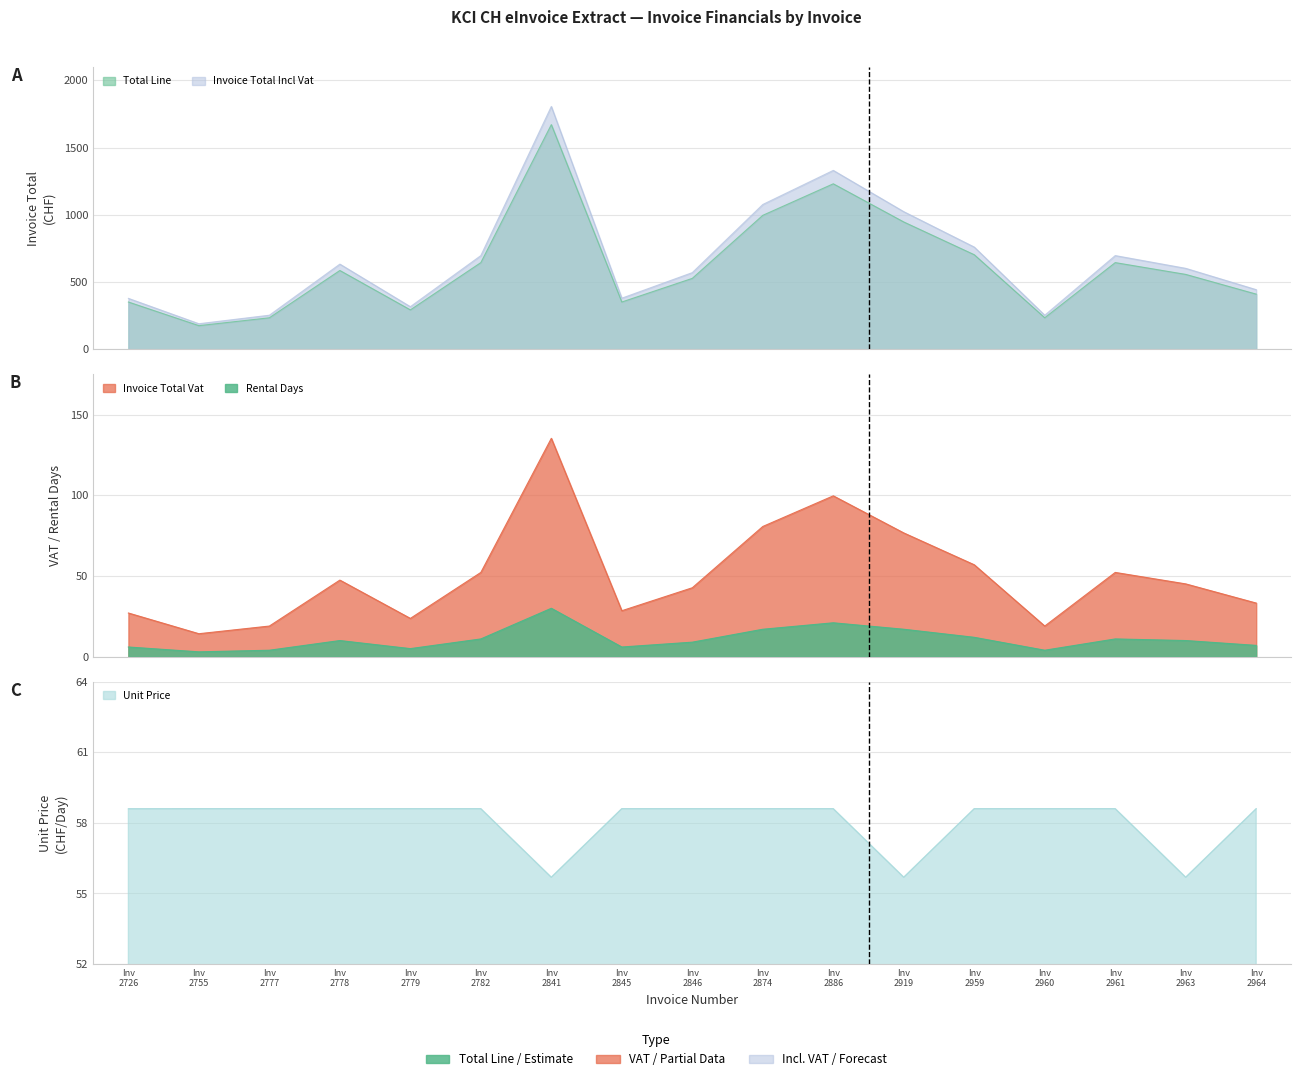

True or false: RENTAL_DAYS has a value of 30.0 at Inv 2841.

True